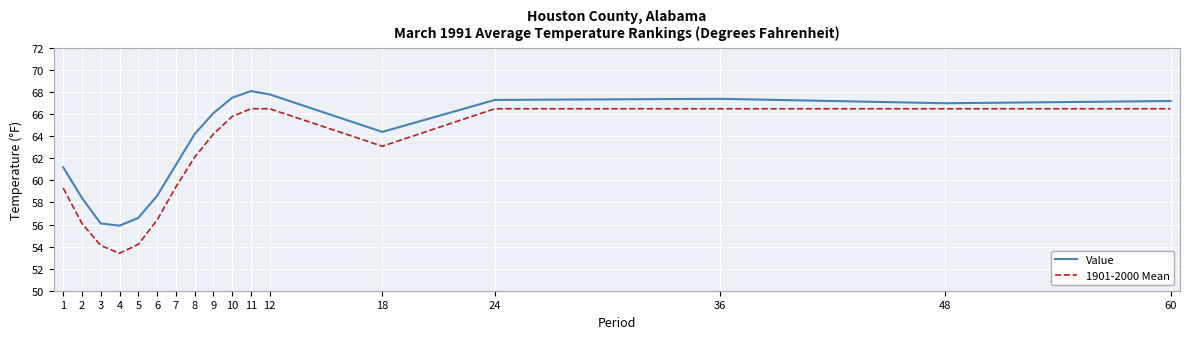

What are all the series names shown in the legend?

Value, 1901-2000 Mean